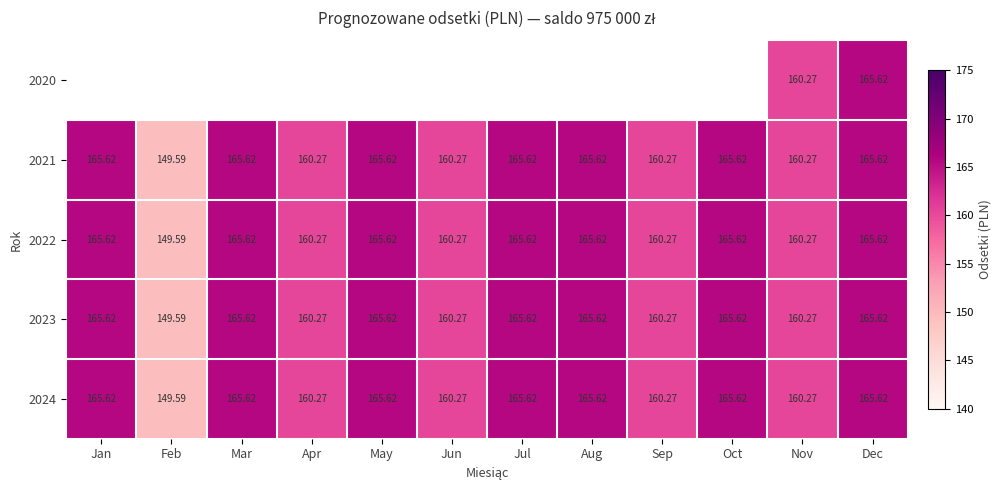

Is the value of 2021 at Feb greater than the value of 2024 at Sep?

No